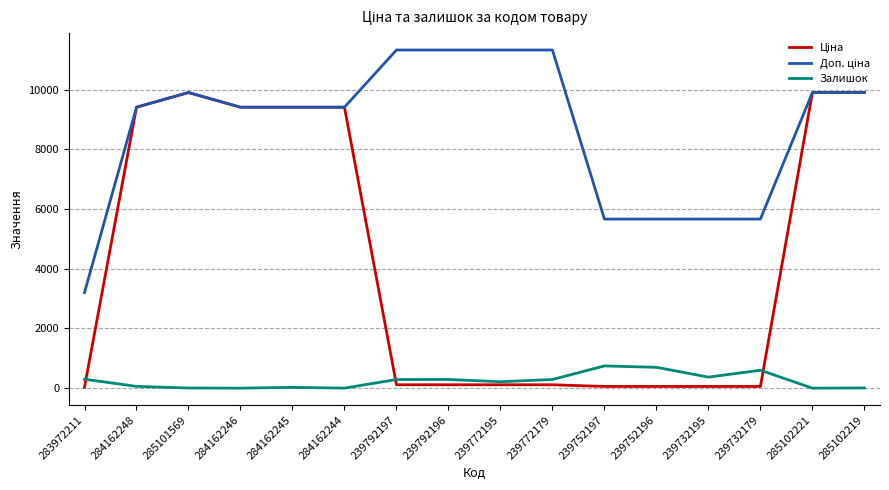

What is the greatest value displayed?

11334.0